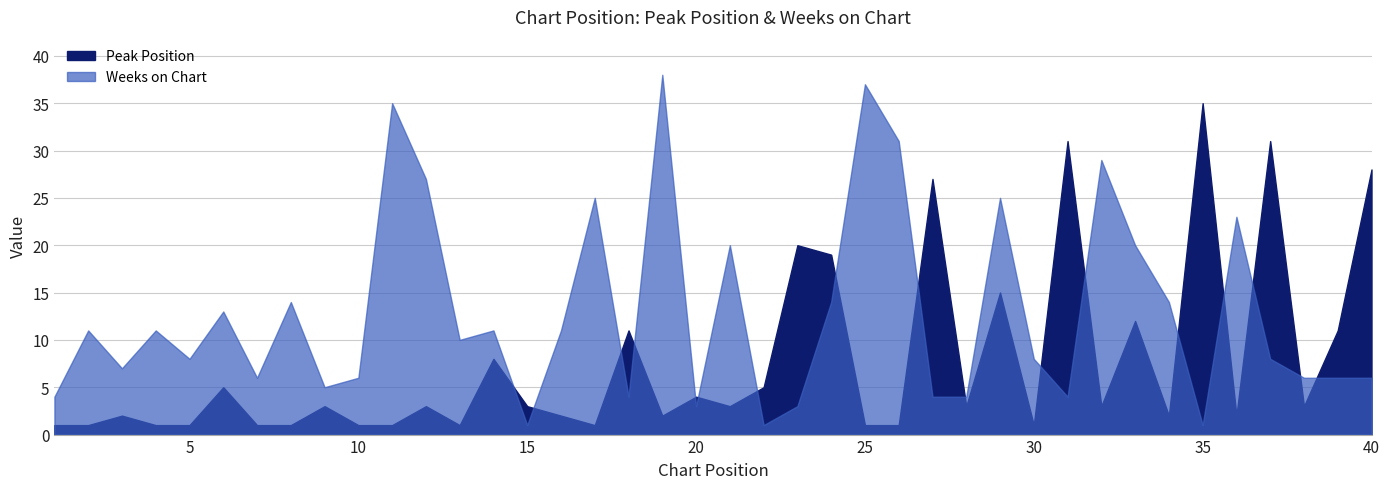

Reading left to right, list all the values displayed in this chart.

Peak Position: 1=1	2=1	3=2	4=1	5=1	6=5	7=1	8=1	9=3	10=1	11=1	12=3	13=1	14=8	15=3	16=2	17=1	18=11	19=2	20=4	21=3	22=5	23=20	24=19	25=1	26=1	27=27	28=3	29=15	30=1	31=31	32=3	33=12	34=2	35=35	36=2	37=31	38=3	39=11	40=28
Weeks on Chart: 1=4	2=11	3=7	4=11	5=8	6=13	7=6	8=14	9=5	10=6	11=35	12=27	13=10	14=11	15=1	16=11	17=25	18=4	19=38	20=3	21=20	22=1	23=3	24=14	25=37	26=31	27=4	28=4	29=25	30=8	31=4	32=29	33=20	34=14	35=1	36=23	37=8	38=6	39=6	40=6